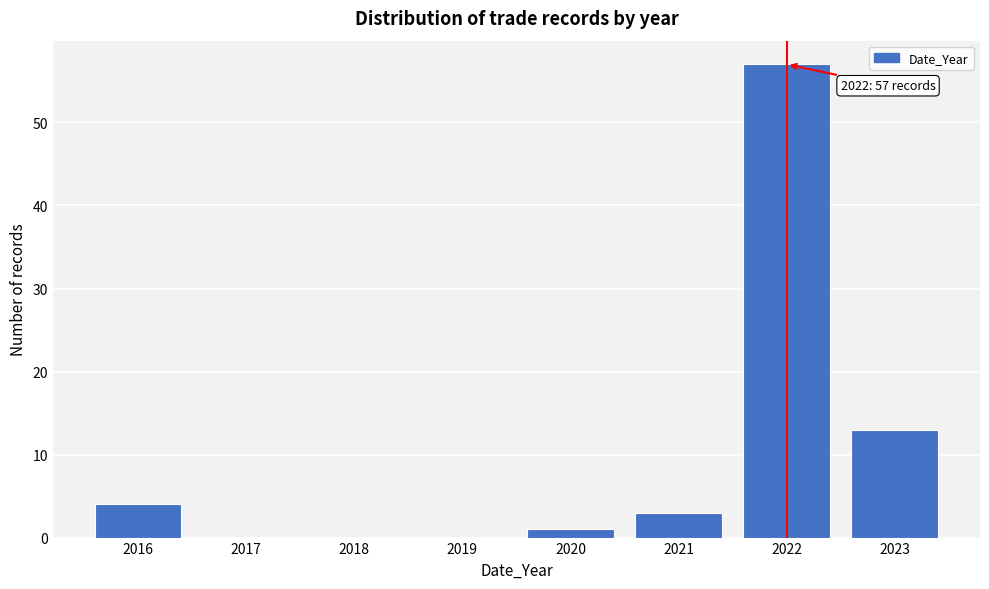

Which range on the x-axis has the tallest bar?

2021.5 to 2022.5